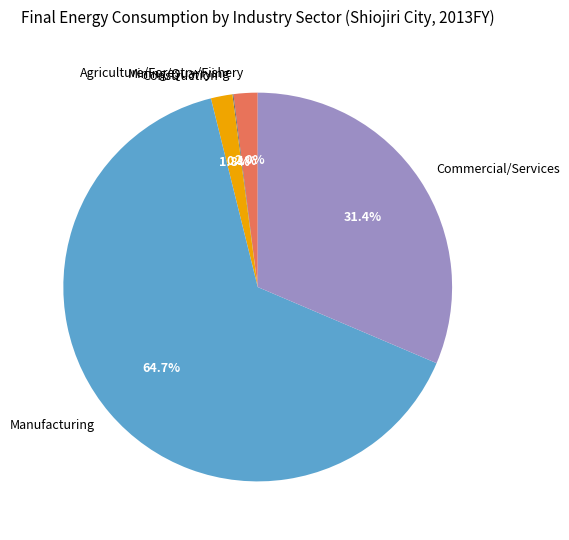

Do Construction and Manufacturing together represent more than half of the pie?

Yes